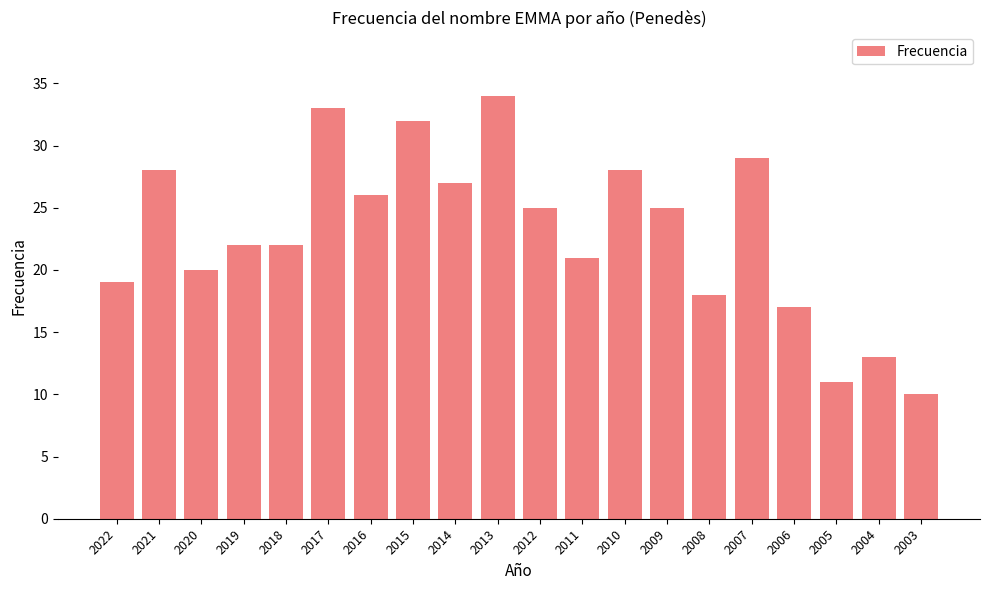

Are the bars grouped side by side (vs. stacked)?

No